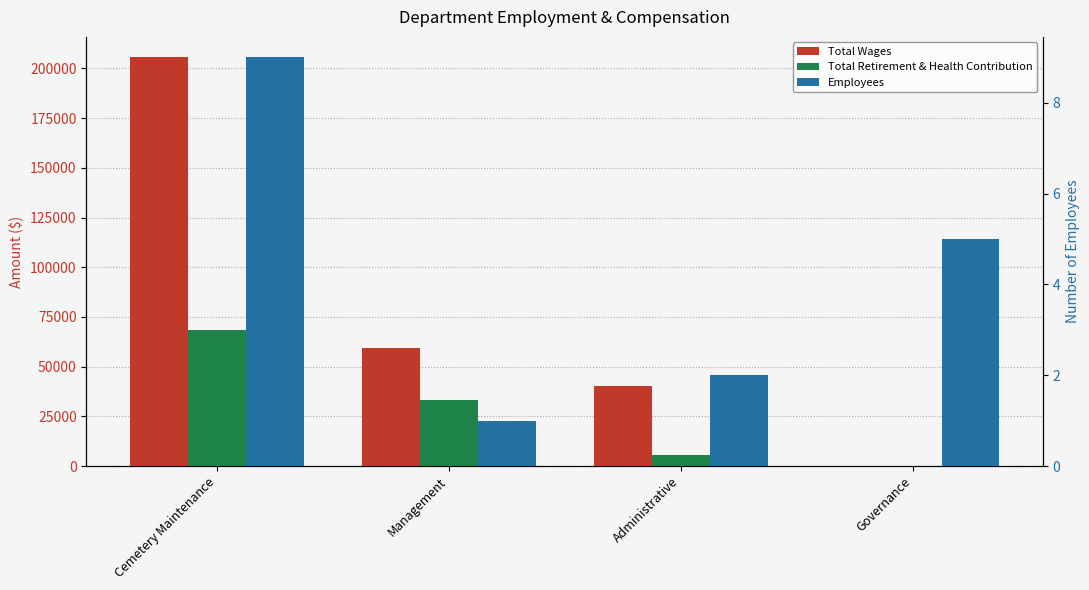

What is the maximum value shown in the chart?

205591